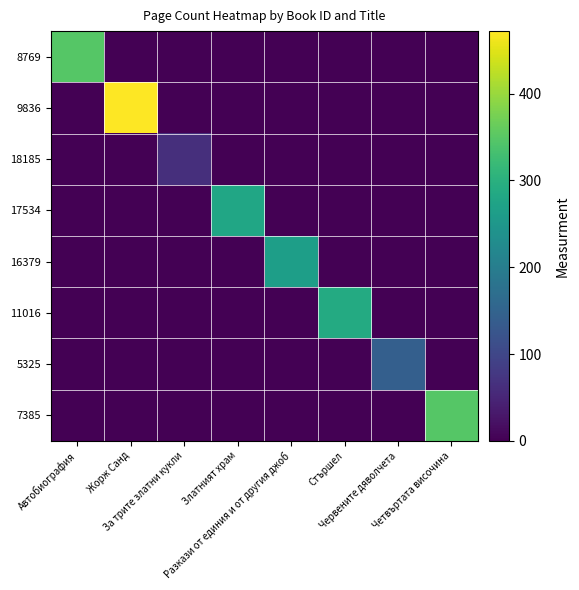

At Златният храм, list the series in order from smallest to largest.

8769, 9836, 18185, 16379, 11016, 5325, 7385, 17534